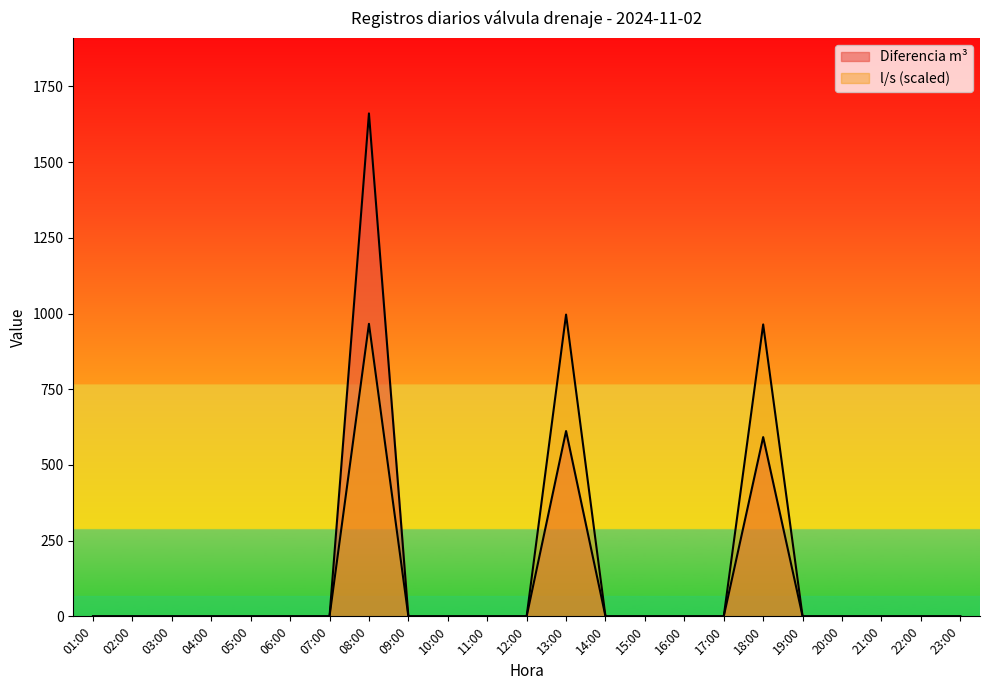

What is the maximum value for Diferencia m3?

1661.0